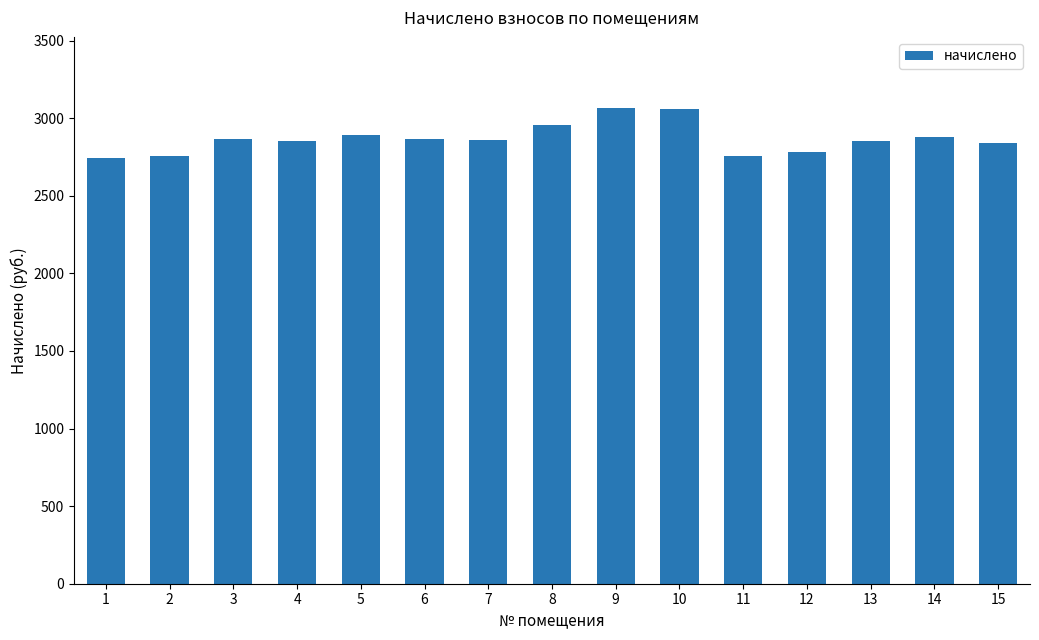

What is the average value?

2868.0